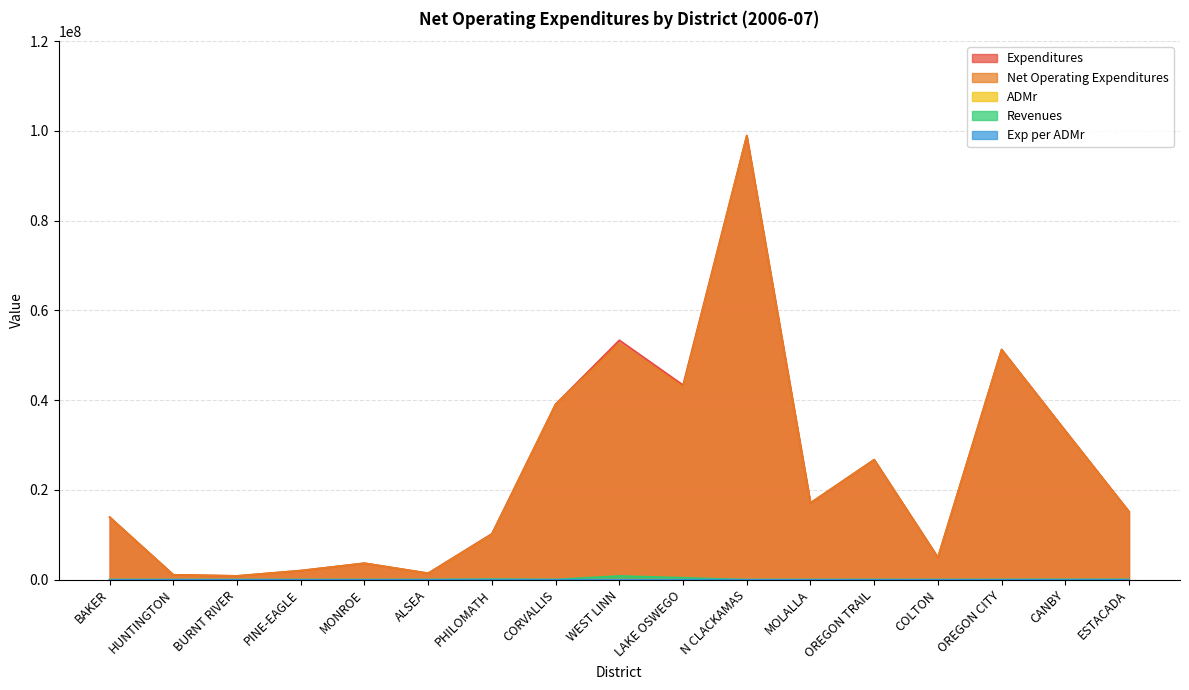

What is the label of the 14th point from the left?

COLTON